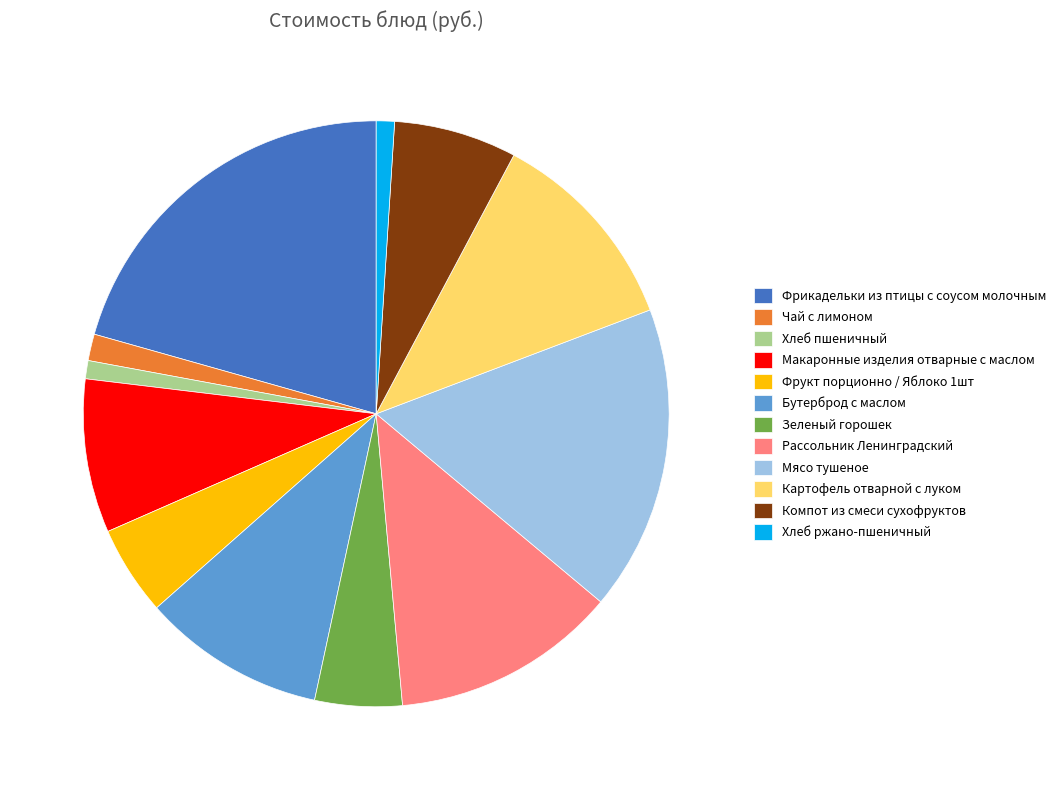

Is there any slice that represents more than half of the pie?

No